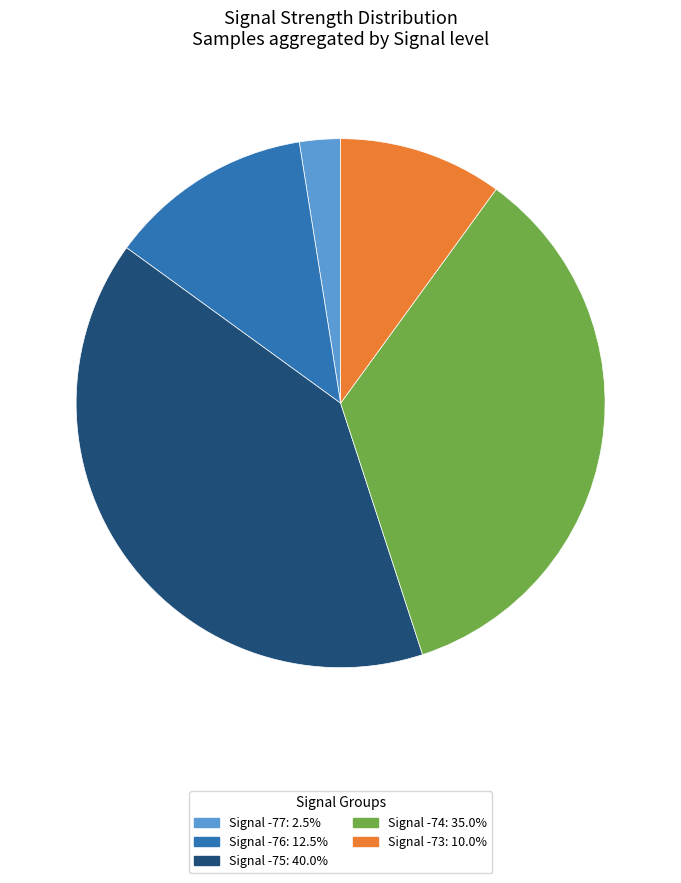

Does any single category account for the majority?

No